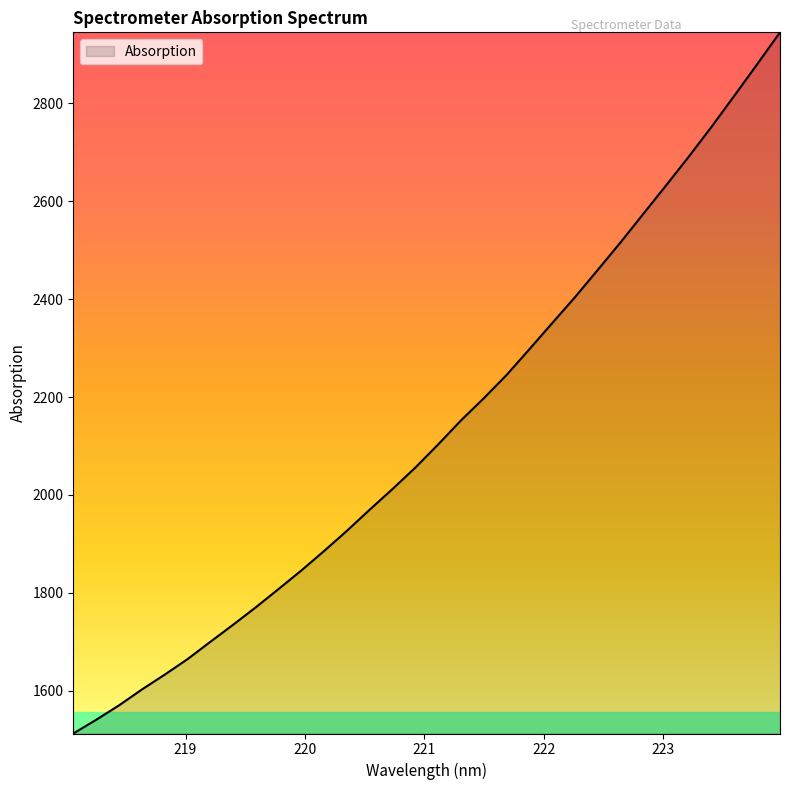

What is the minimum value shown in the chart?

1512.4